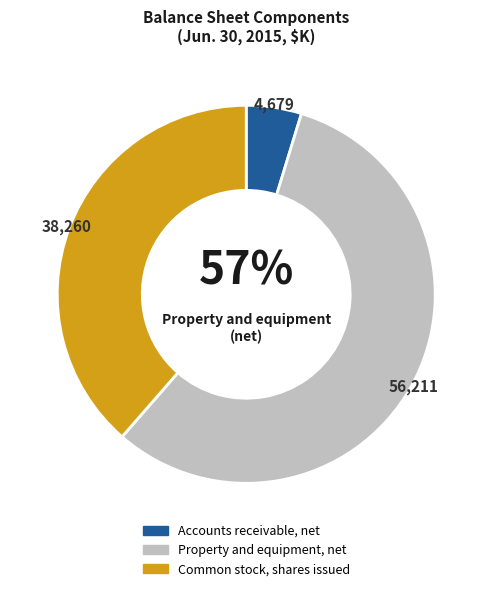

Rank the categories by value from lowest to highest.

Accounts receivable, net, Common stock, shares issued, Property and equipment, net